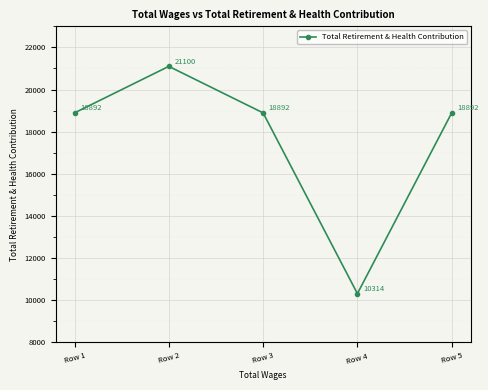

What is the approximate value at Row 4, to the nearest 50?

10300